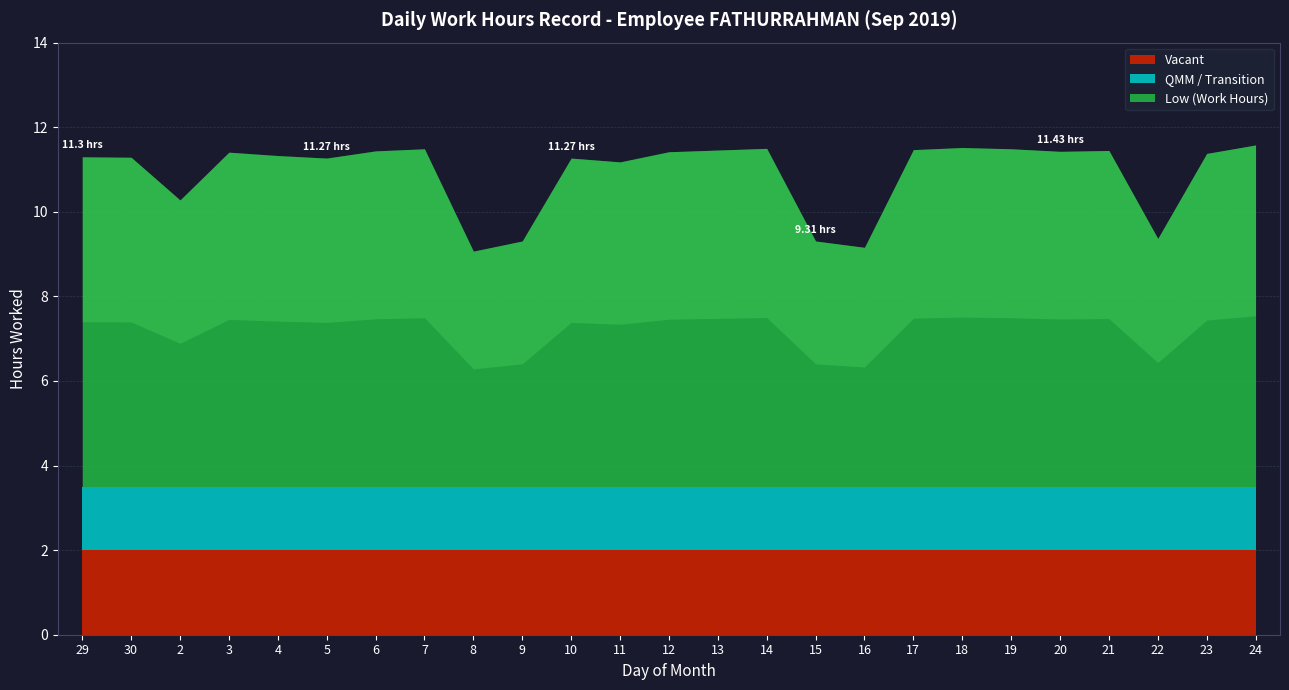

Is it true that Low (Work Hours) equals 9.1 at 8?

True